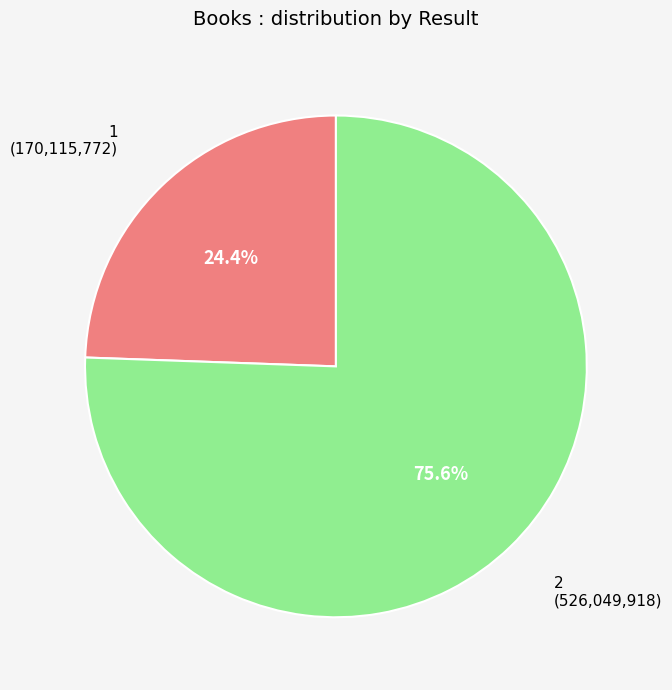

Is there a majority slice in this chart?

Yes